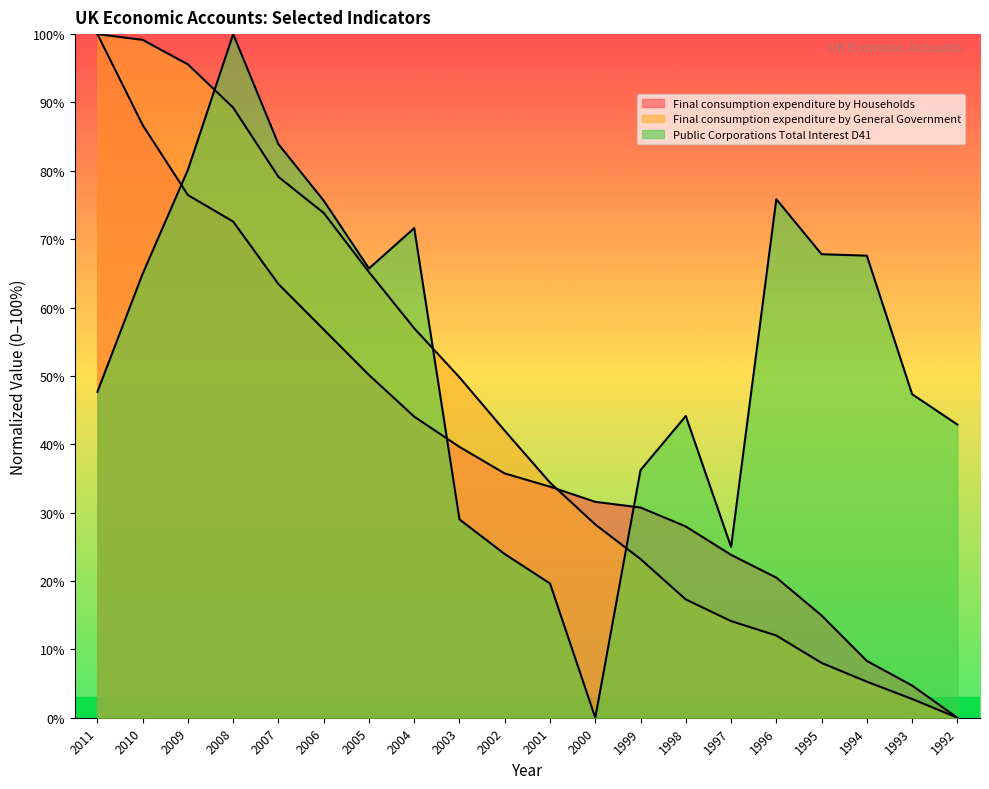

Between 2001 and 1996, which is larger?

2001